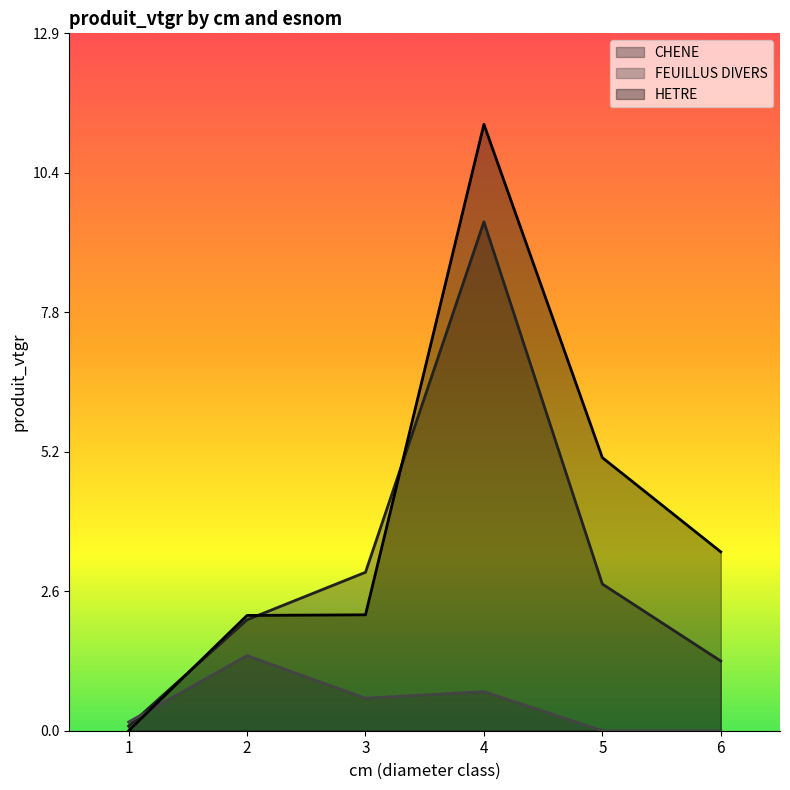

The value of CHENE at 5 is 3.9. True or false?

False